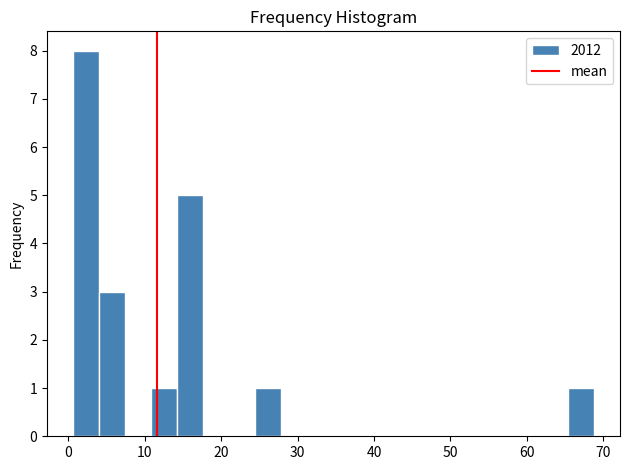

Around what value on the x-axis is the tallest bar? Give the approximate position of its centre, as read against the axis.

2